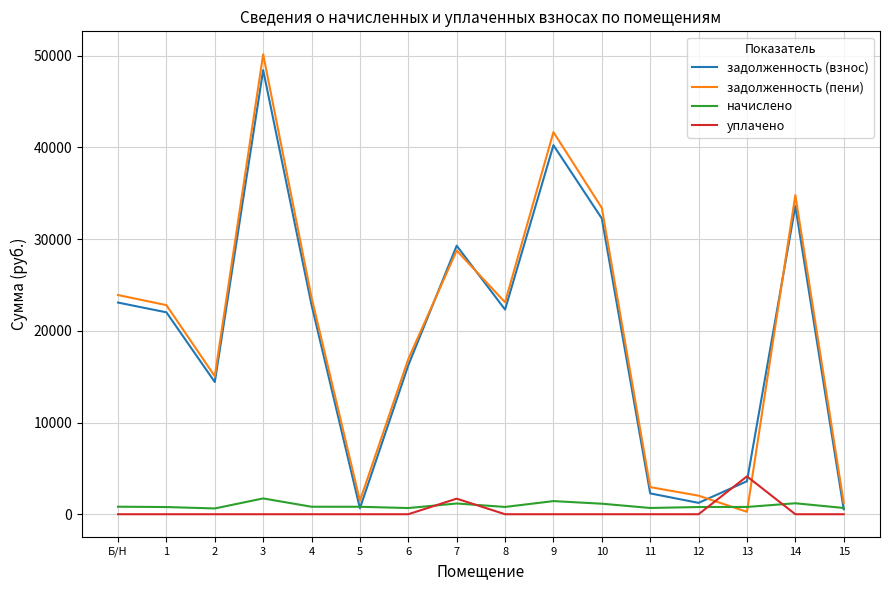

The уплачено series shows -2577.9 at Б/Н. True or false?

False